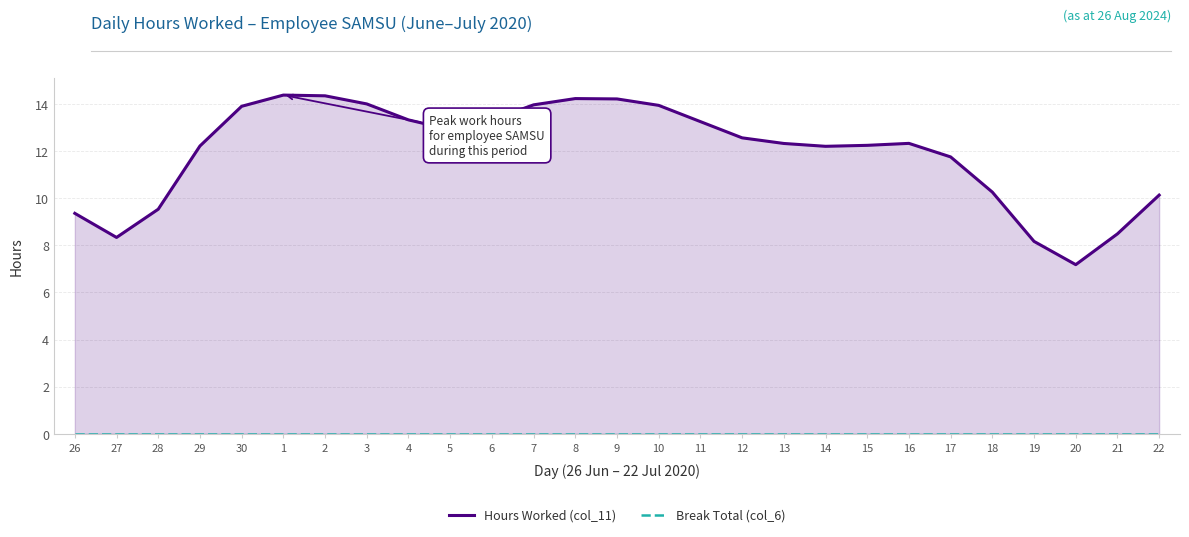

Which category has the lowest value across all series?

26